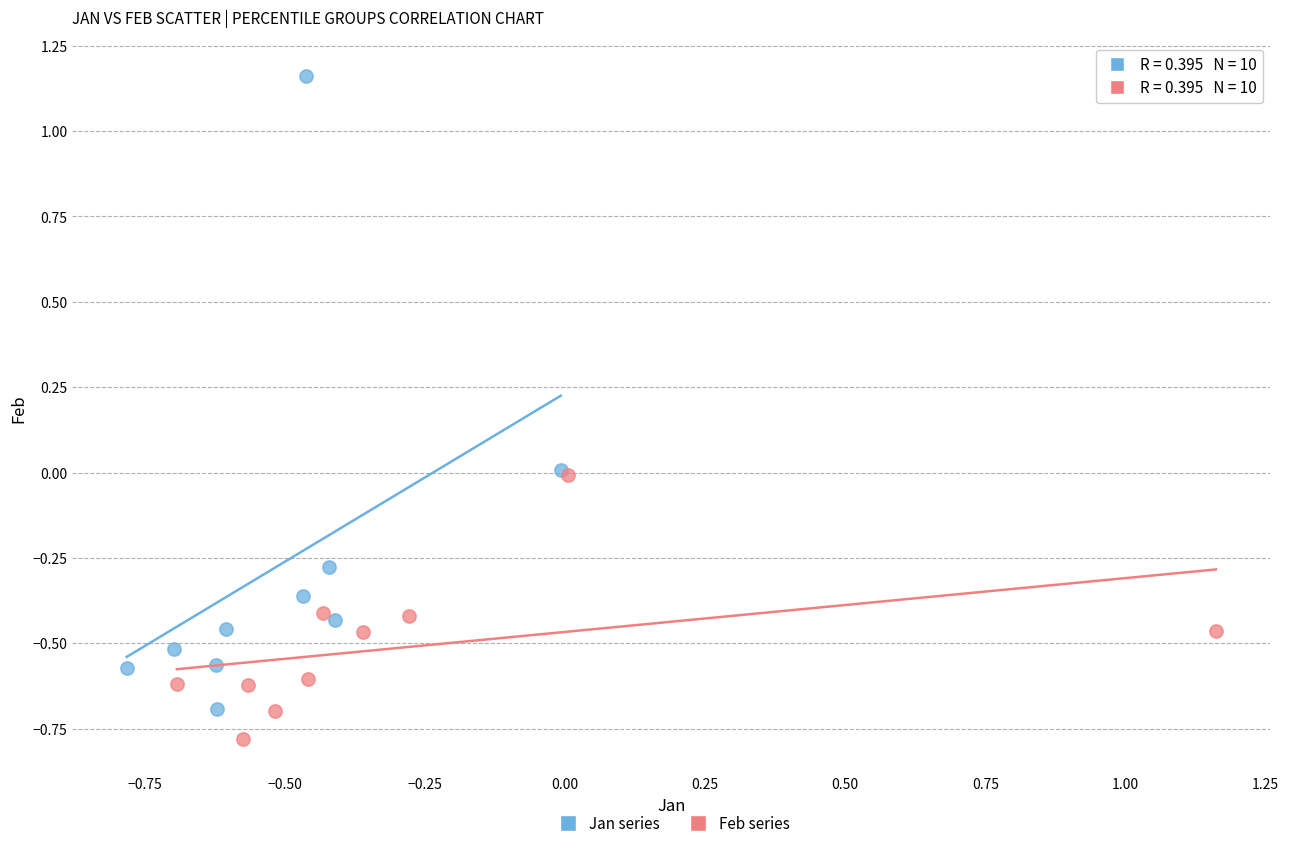

Which series reaches the minimum Y coordinate?

Feb series